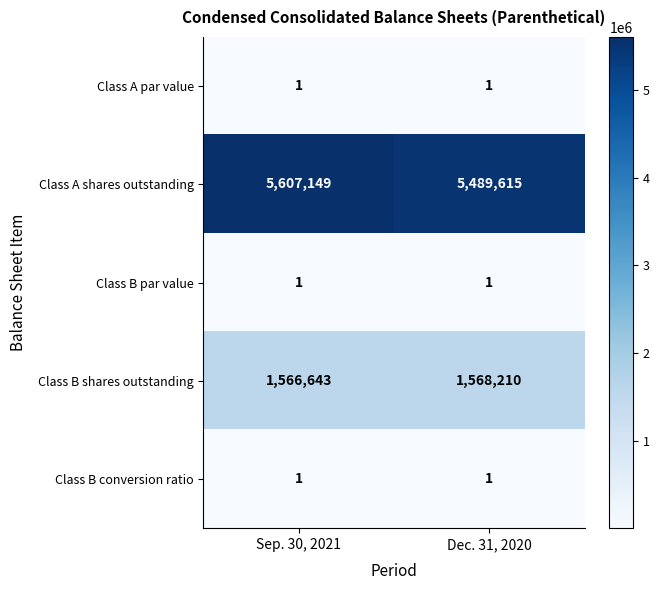

What is the difference between the highest and lowest values at Dec. 31, 2020?

5489614